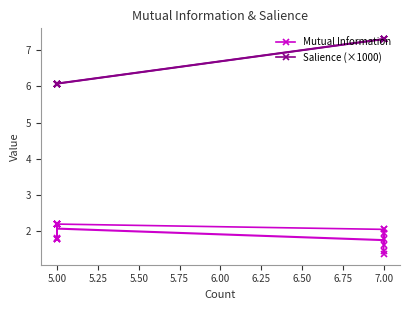

At how many categories does at least one series exceed 5?

20